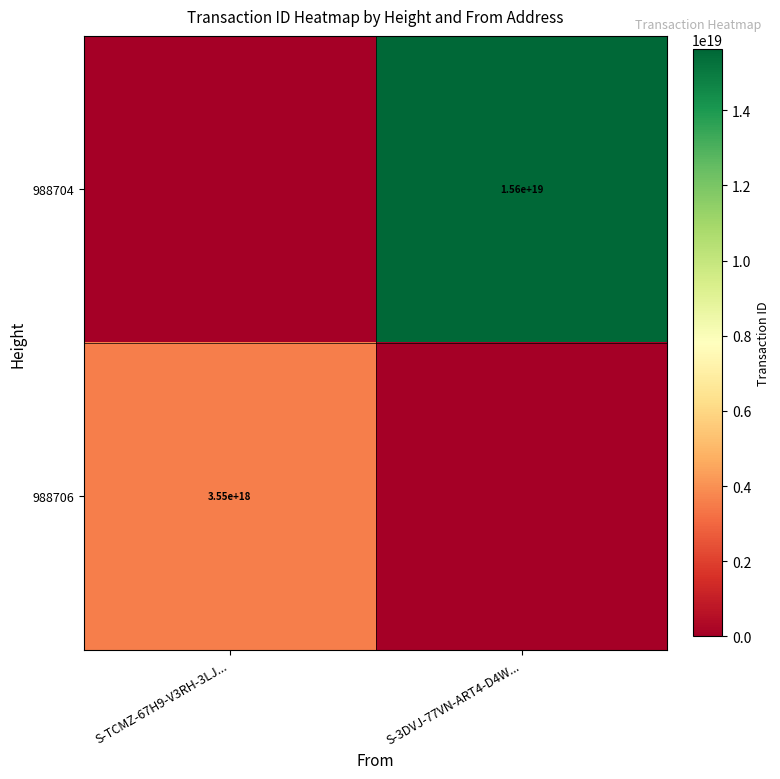

The value of 988704 at S-3DVJ-77VN-ART4-D4W... is 22593037597272309760. True or false?

False